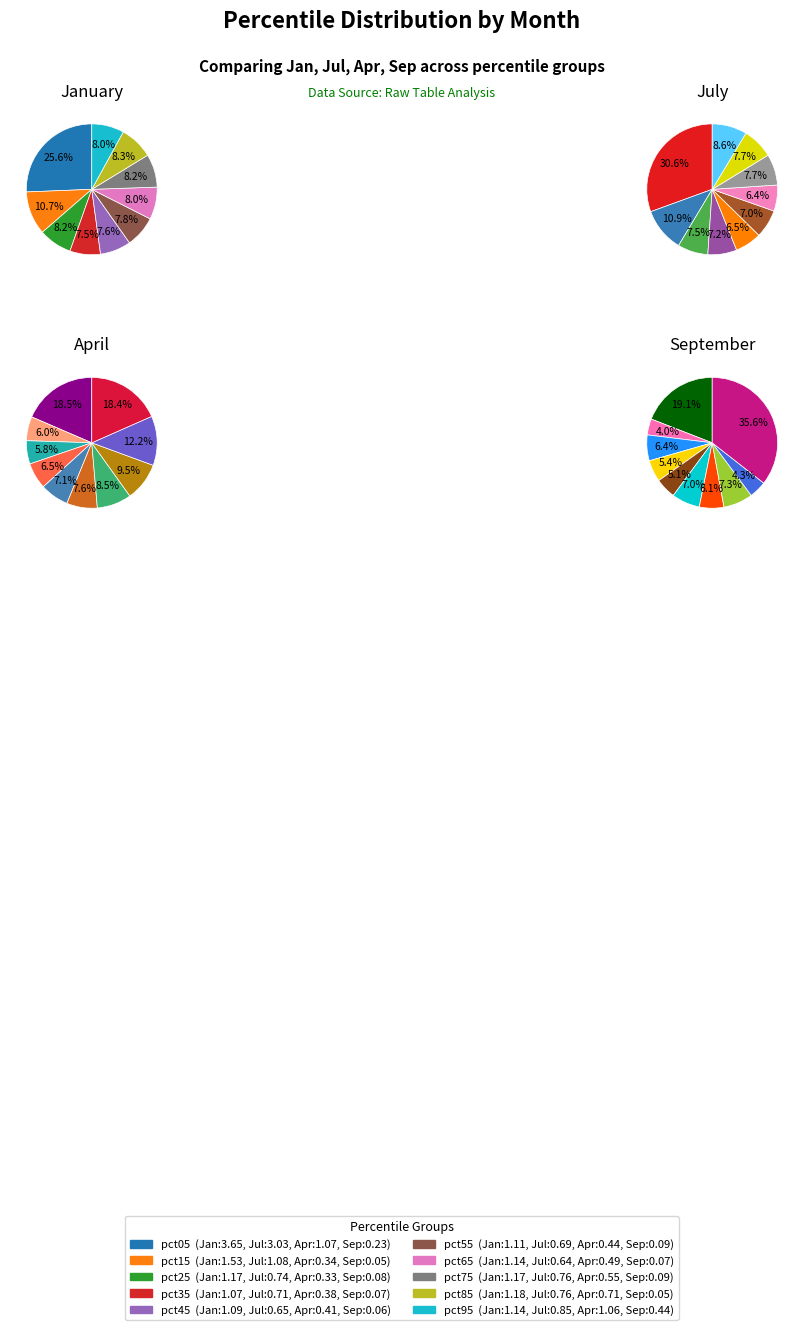

Combined, do apr_values and jul_values account for over 50%?

No